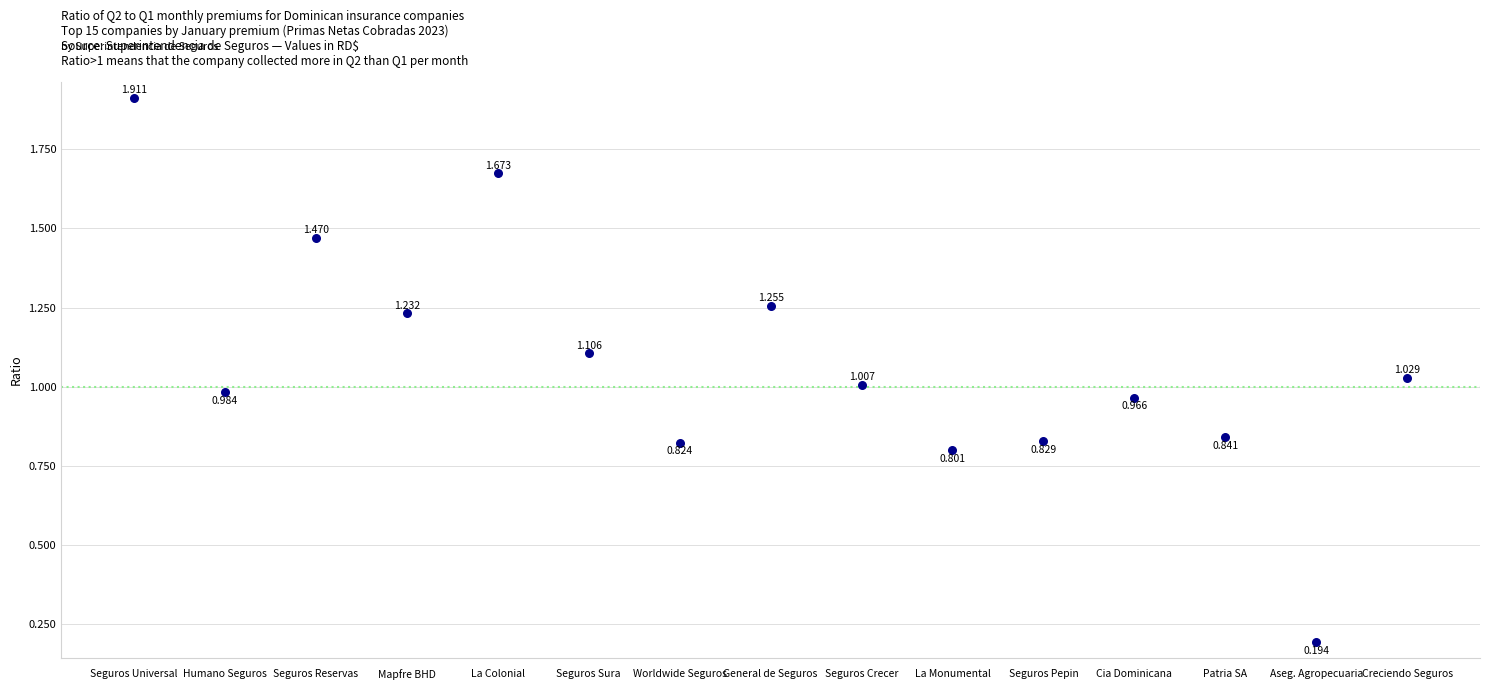

How many points are shown in the scatter plot?

15